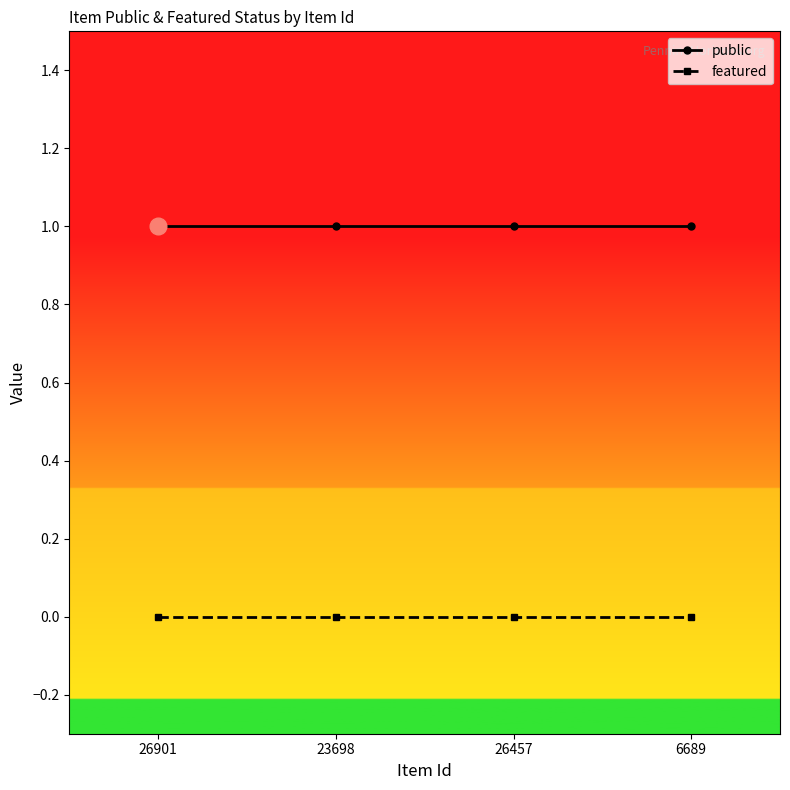

What are all the series names shown in the legend?

public, featured